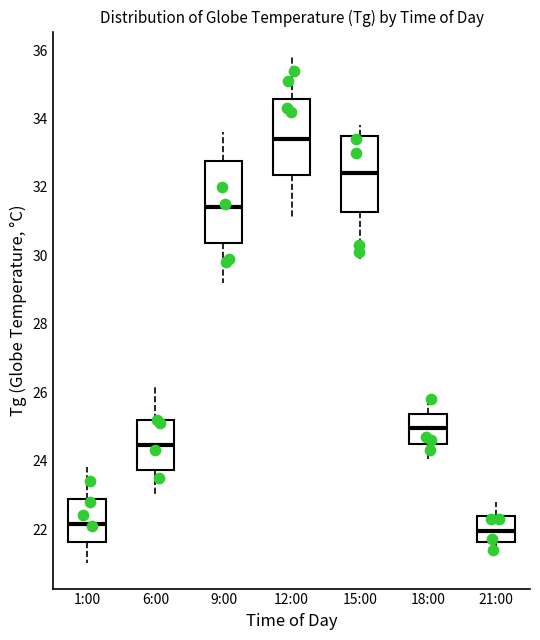

Where does the lower whisker of the box for 6:00 end on the y-axis? The values are not printed on the chart, so give them approximately, as read against the axis.

23.0